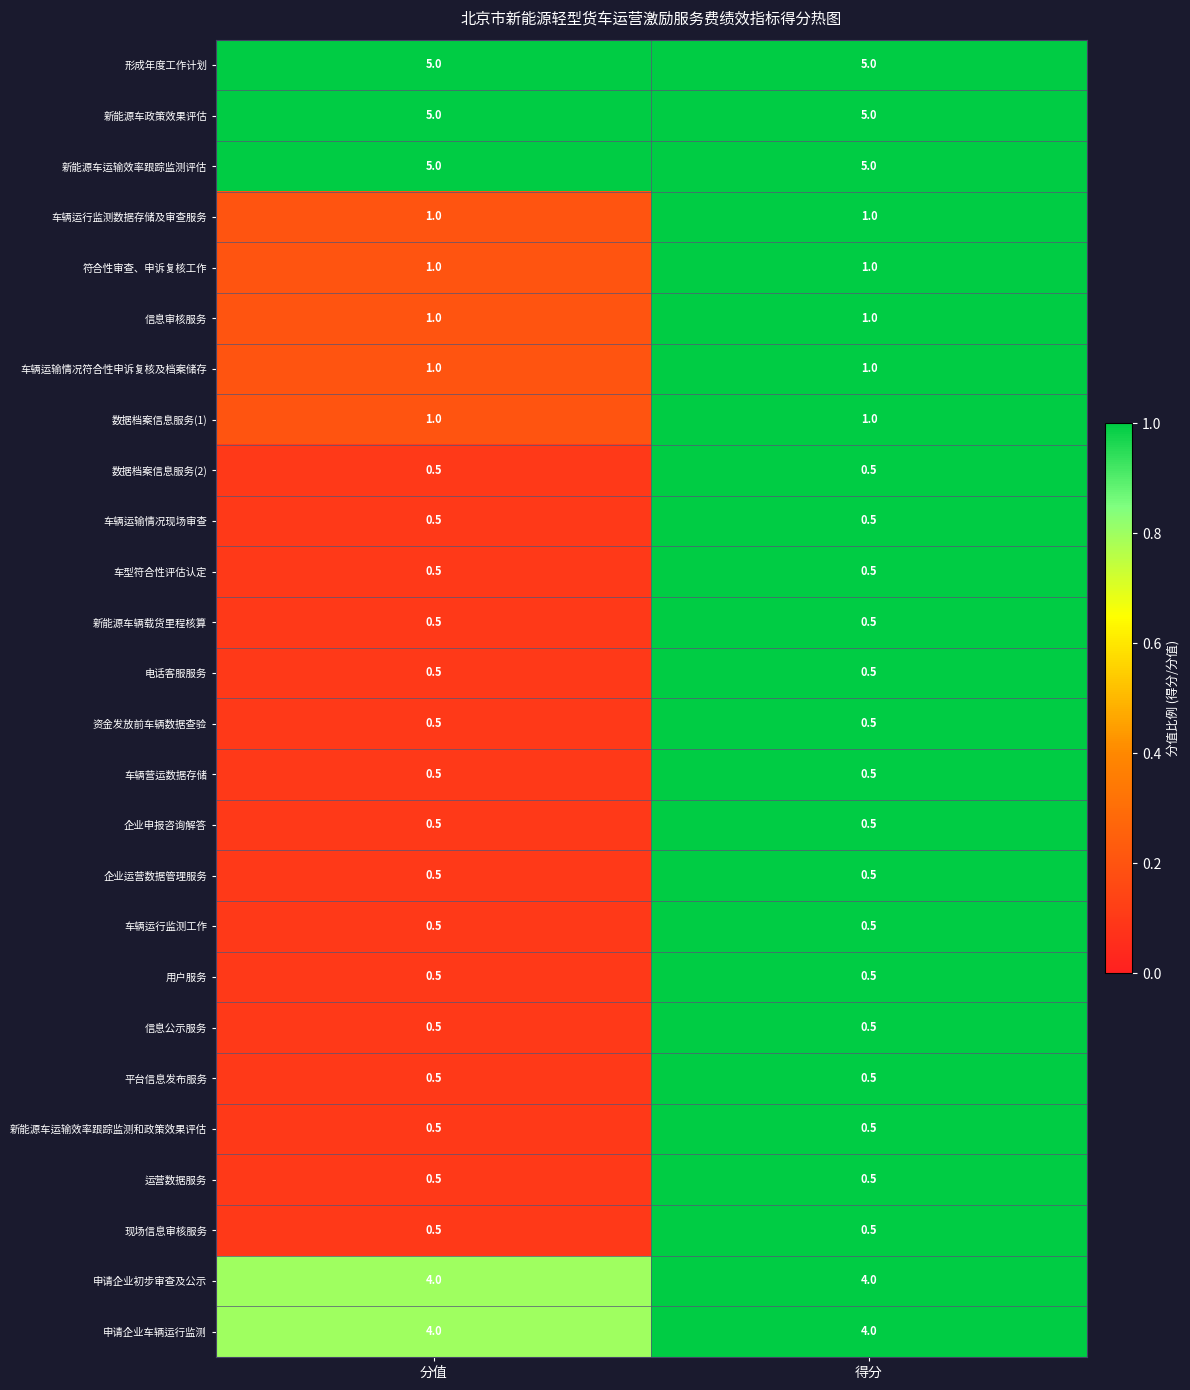

Is the value of 形成年度工作计划 at 得分 greater than the value of 信息审核服务 at 分值?

Yes